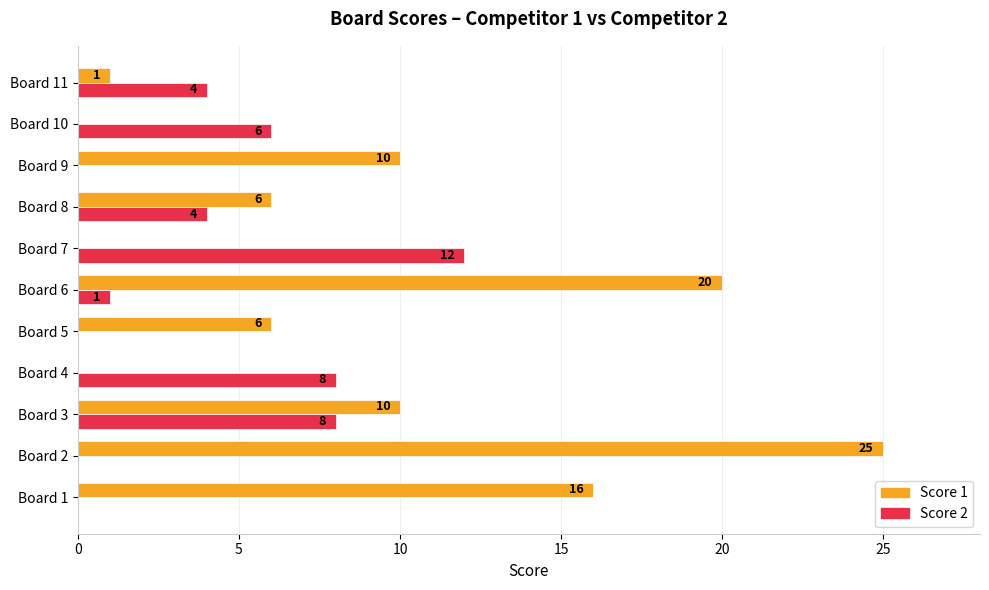

Is it true that Score 1 equals 3 at Board 3?

False